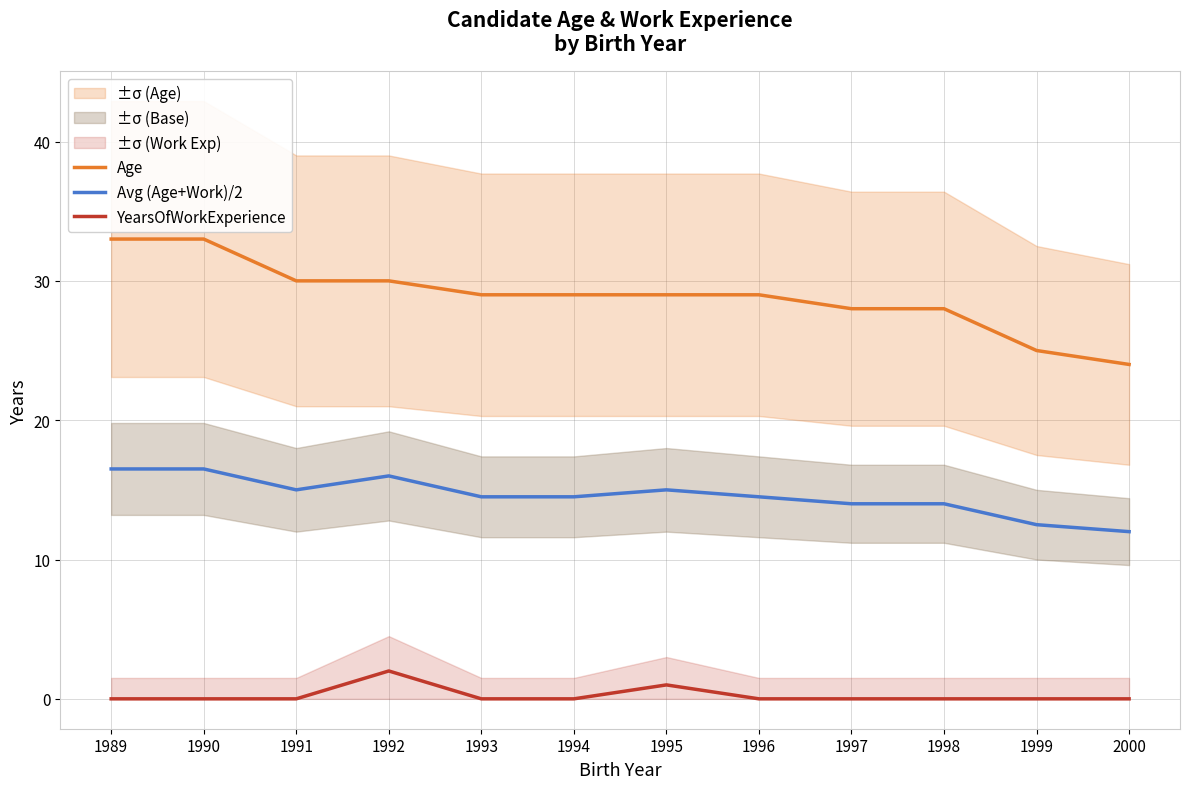

Which series has the largest total across all categories?

Age